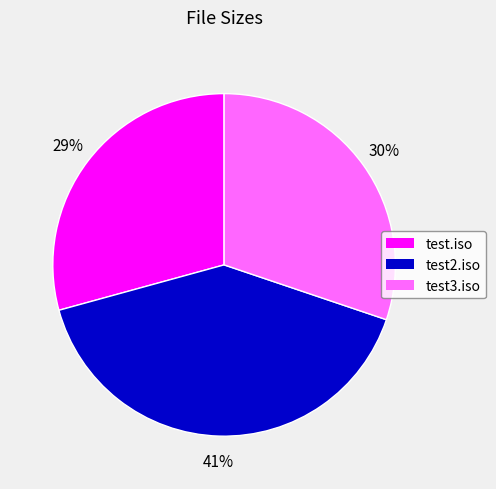

To the nearest percent, what percentage of the pie is test2.iso?

41%